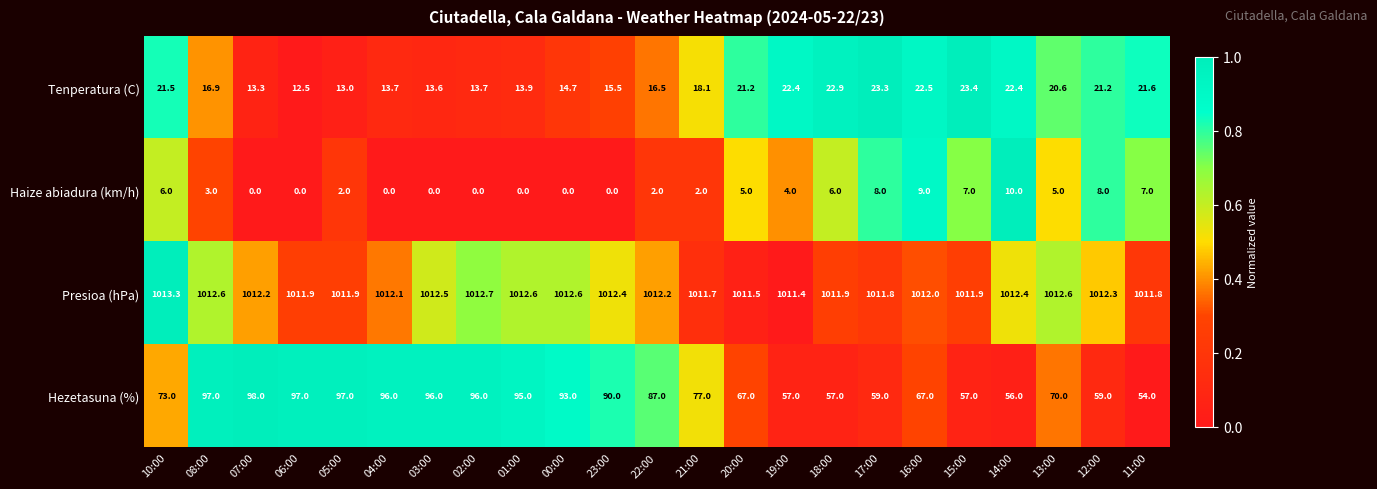

At how many categories does at least one series exceed 0?

23